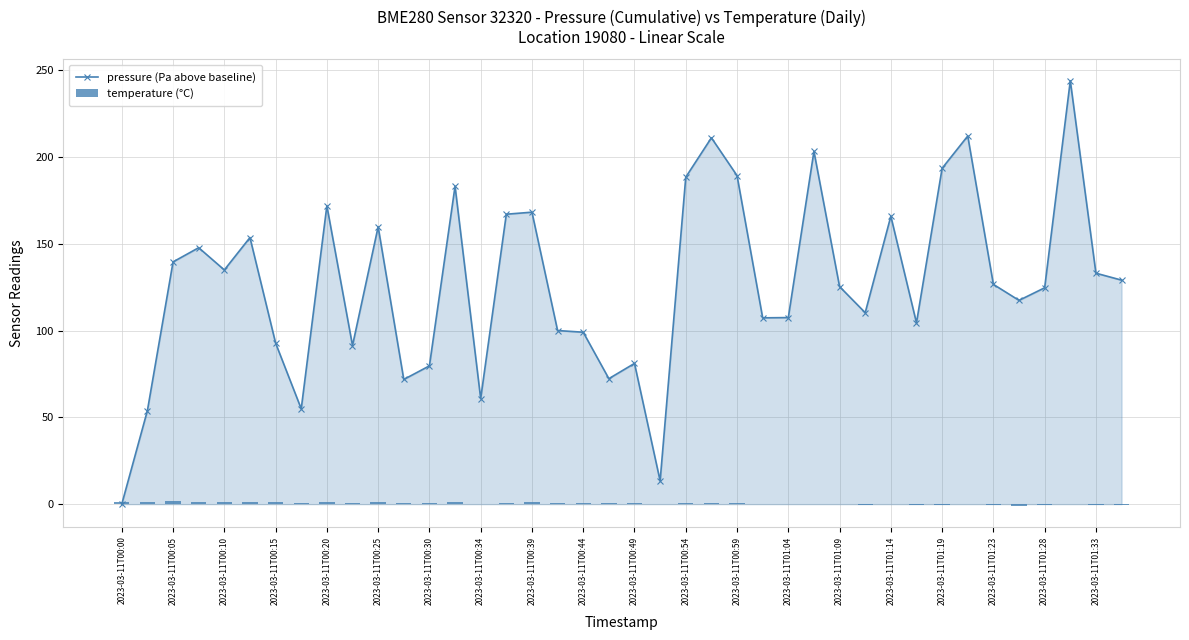

Rank the categories by pressure (Pa above baseline) value from highest to lowest.

37, 33, 23, 27, 32, 24, 22, 2023-03-11T01:04, 2023-03-11T00:39, 2023-03-11T01:19, 2023-03-11T01:14, 30, 2023-03-11T00:49, 2023-03-11T00:25, 2023-03-11T00:15, 2023-03-11T00:10, 2023-03-11T00:20, 38, 39, 34, 28, 36, 35, 29, 26, 25, 31, 2023-03-11T01:23, 2023-03-11T01:28, 2023-03-11T00:30, 2023-03-11T00:44, 20, 2023-03-11T00:59, 2023-03-11T01:33, 2023-03-11T00:54, 2023-03-11T01:09, 2023-03-11T00:34, 2023-03-11T00:05, 21, 2023-03-11T00:00